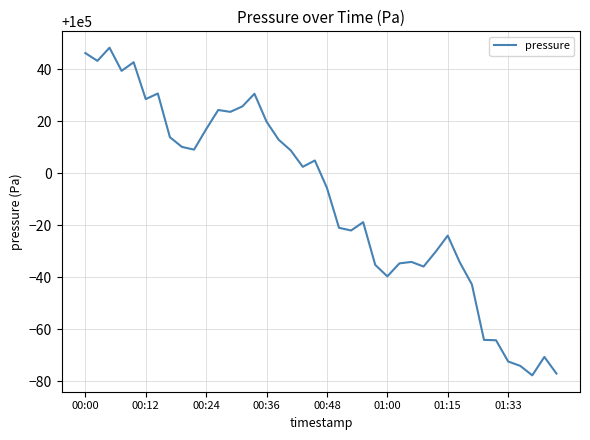

What is the greatest value displayed?

100048.3